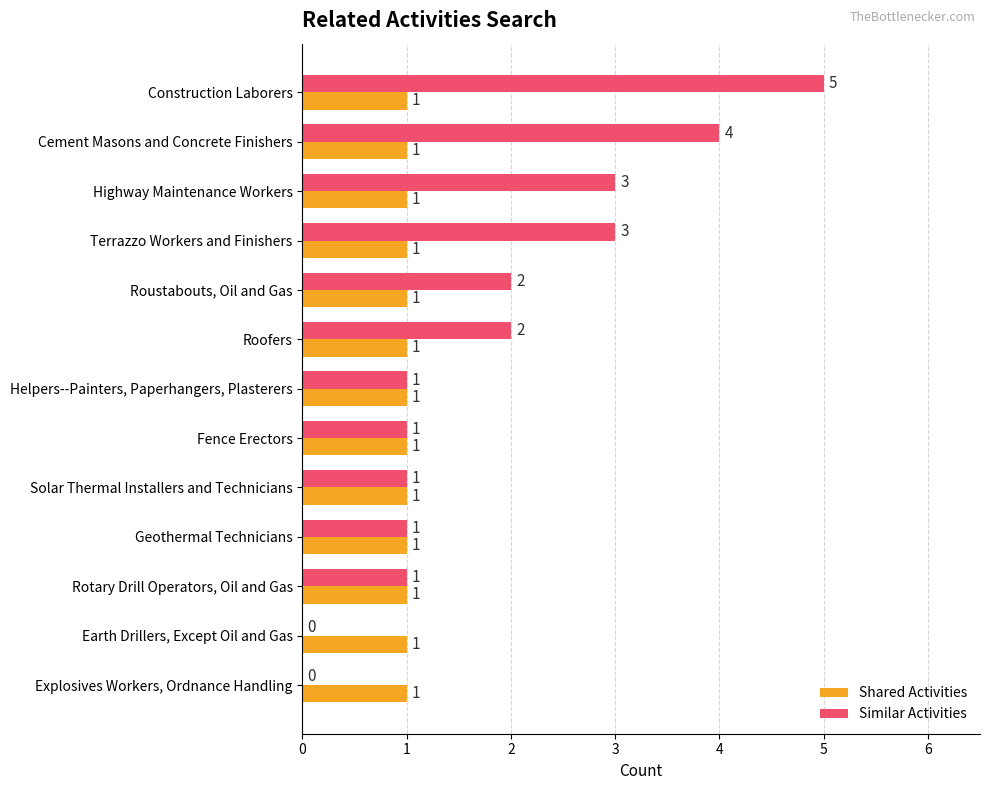

How many Similar Activities values are between 1 and 3?

9